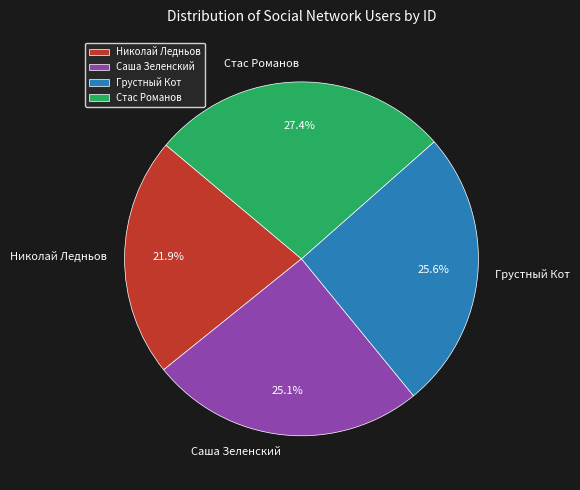

What percentage is the Грустный Кот slice, to the nearest percent?

26%